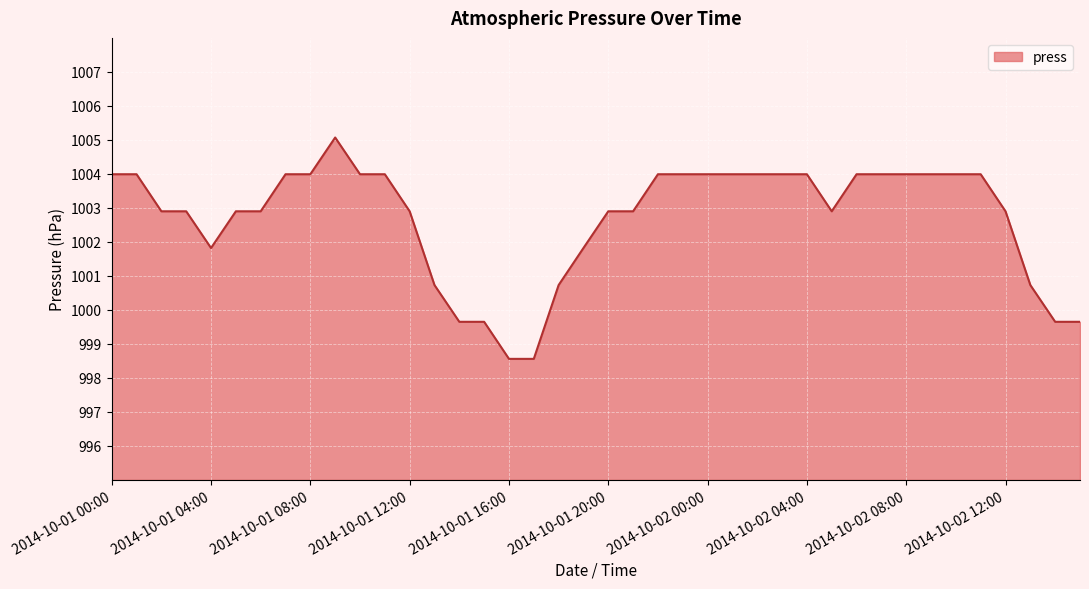

What is the difference between the maximum and minimum values?

6.5